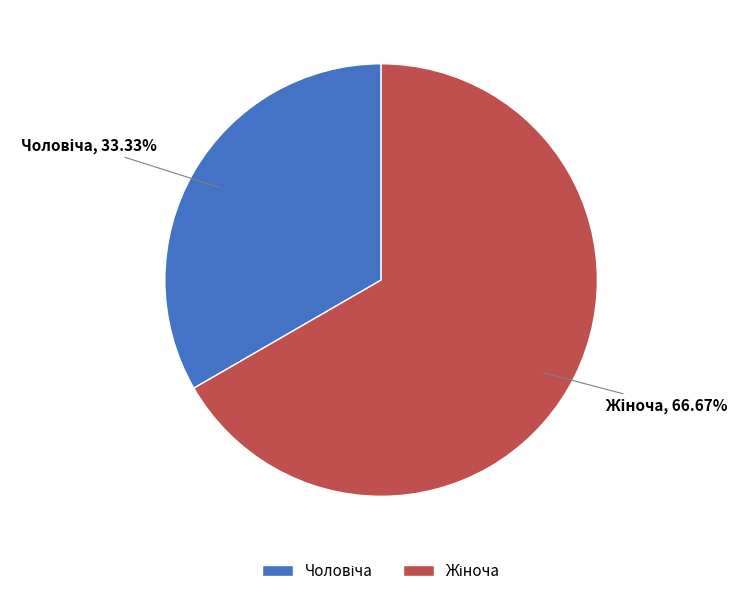

To the nearest percent, what is the average slice percentage?

50%